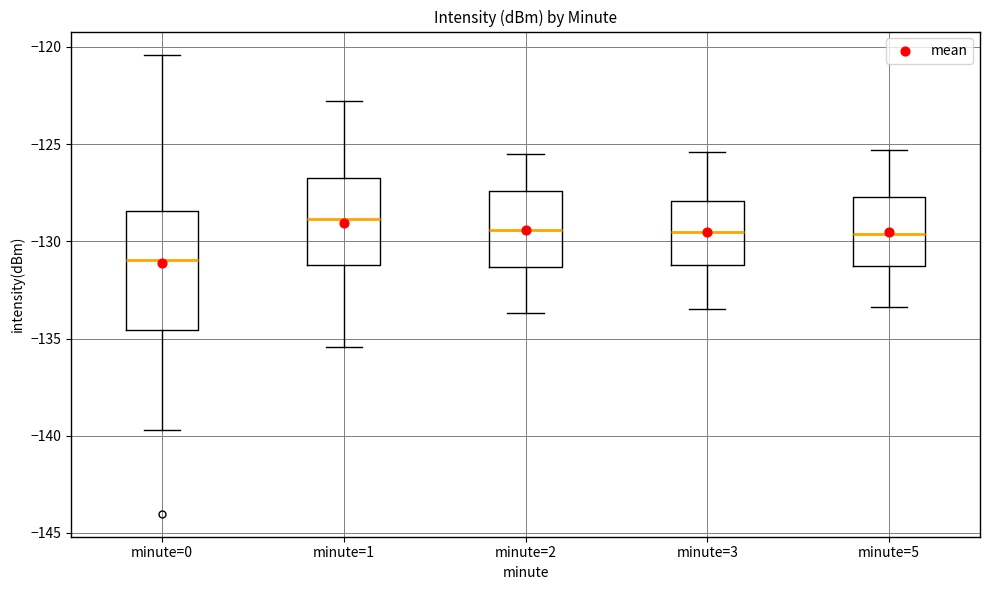

Reading left to right, read every box against the y-axis: the position of its median line, the range the box covers, and the ends of its whiskers. The values are not printed on the chart, so give them approximately, as read against the axis.

minute=0: median -131.0, box -134.5 to -128.5, whiskers -139.5 to -120.5
minute=1: median -129.0, box -131.0 to -126.5, whiskers -135.5 to -123.0
minute=2: median -129.5, box -131.5 to -127.5, whiskers -133.5 to -125.5
minute=3: median -129.5, box -131.0 to -128.0, whiskers -133.5 to -125.5
minute=5: median -129.5, box -131.5 to -127.5, whiskers -133.5 to -125.5